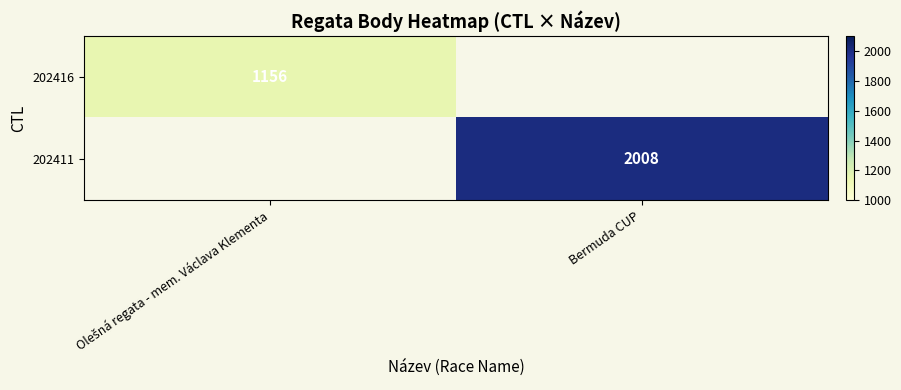

True or false: 202411 has a value of 2008 at Bermuda CUP.

True